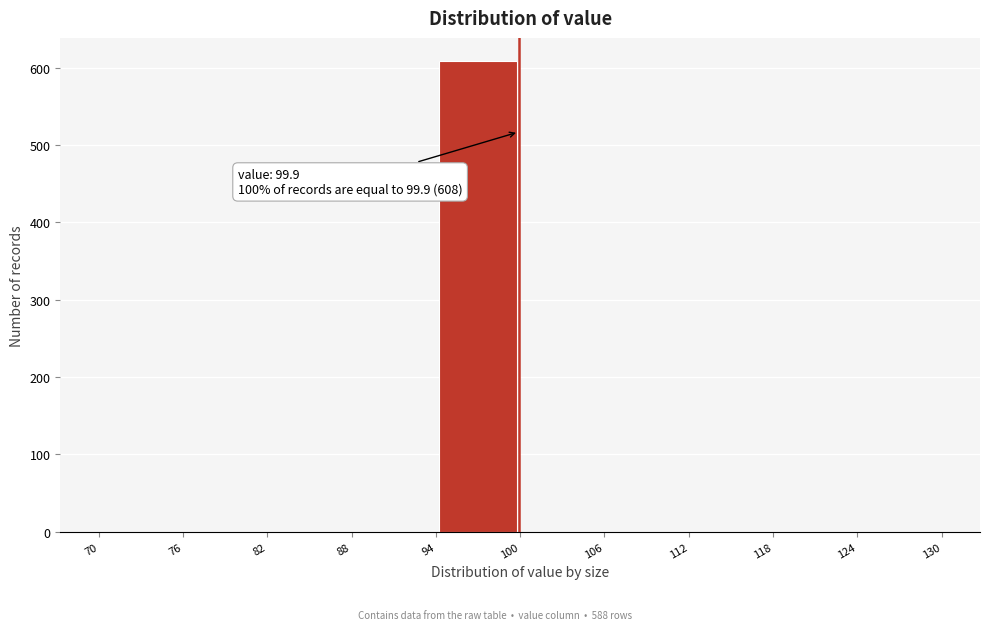

Which range on the x-axis has the tallest bar?

94 to 100